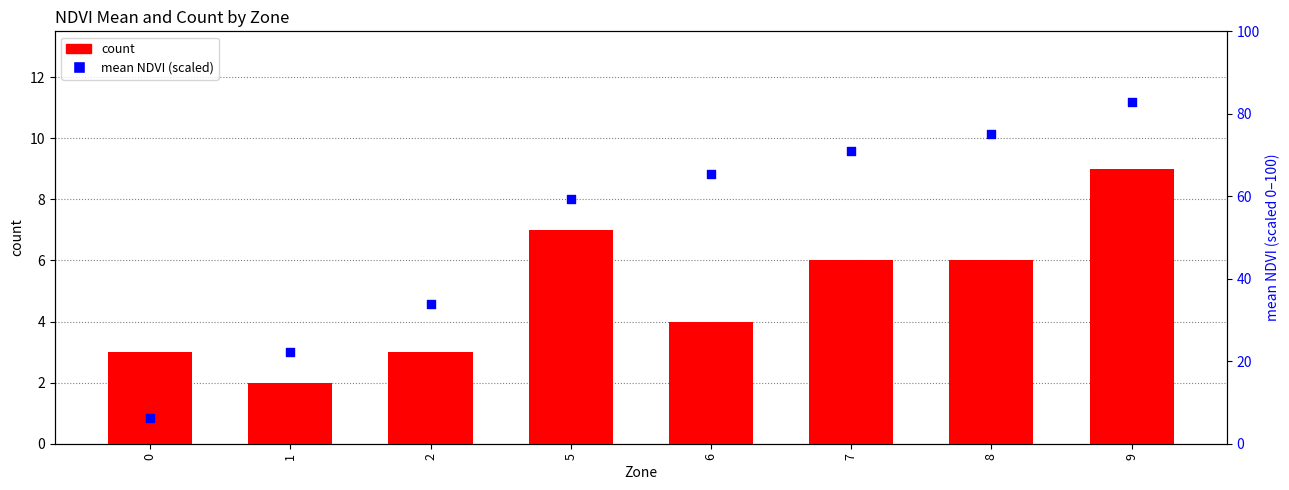

At which category is the sum across all series the highest?

9